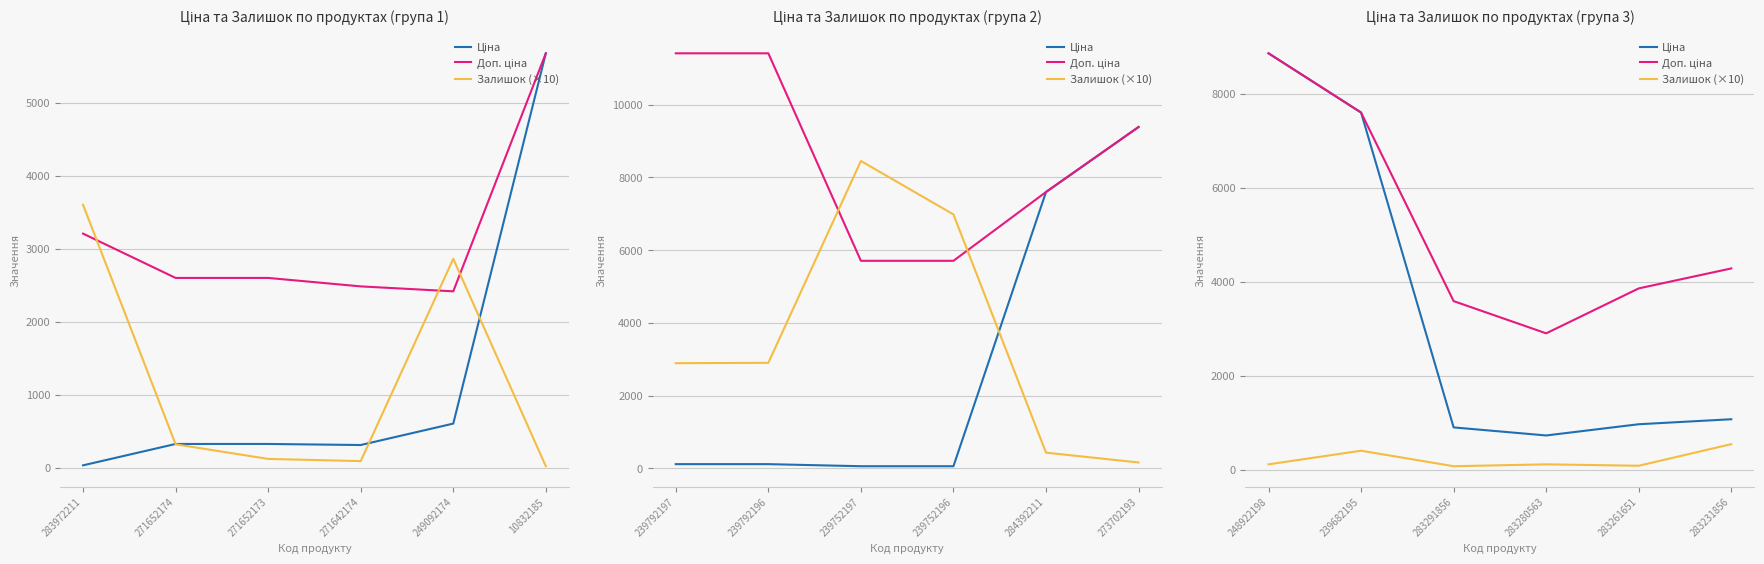

At which label is Залишок (×10) closest to 305?

271652174